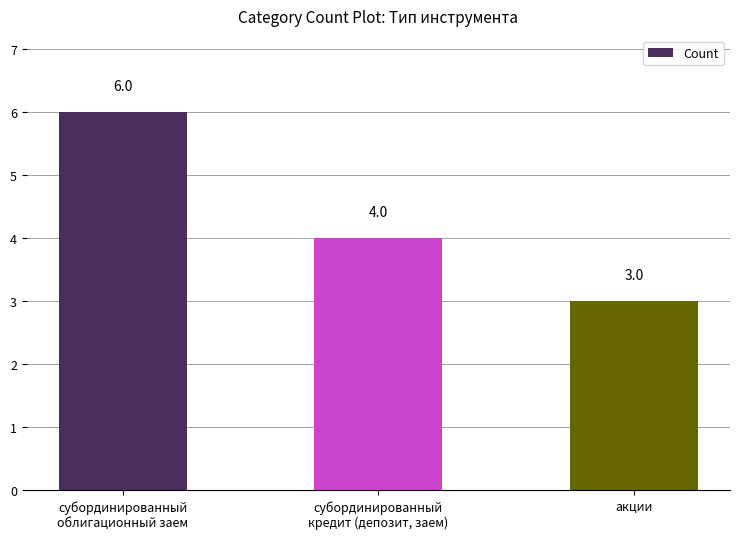

True or false: the data shows 3 at акции.

True